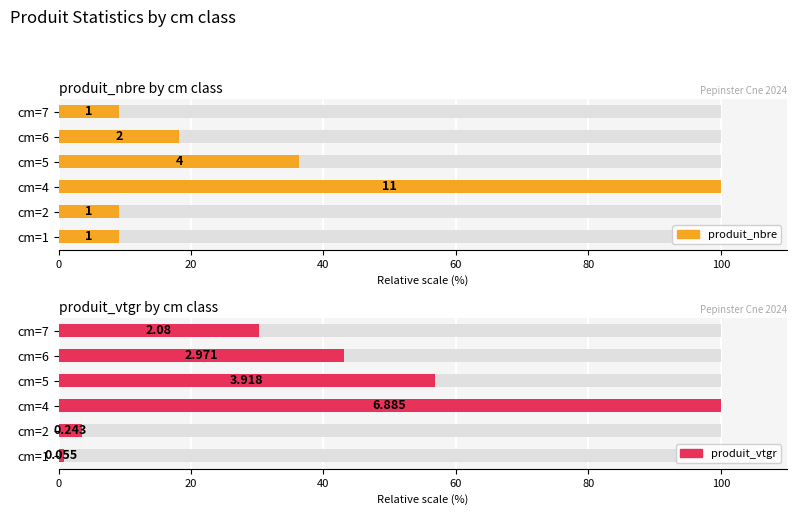

Reading left to right, list all the values displayed in this chart.

produit_nbre: 9.1	9.1	100.0	36.4	18.2	9.1
produit_vtgr: 0.8	3.5	100.0	56.9	43.2	30.2